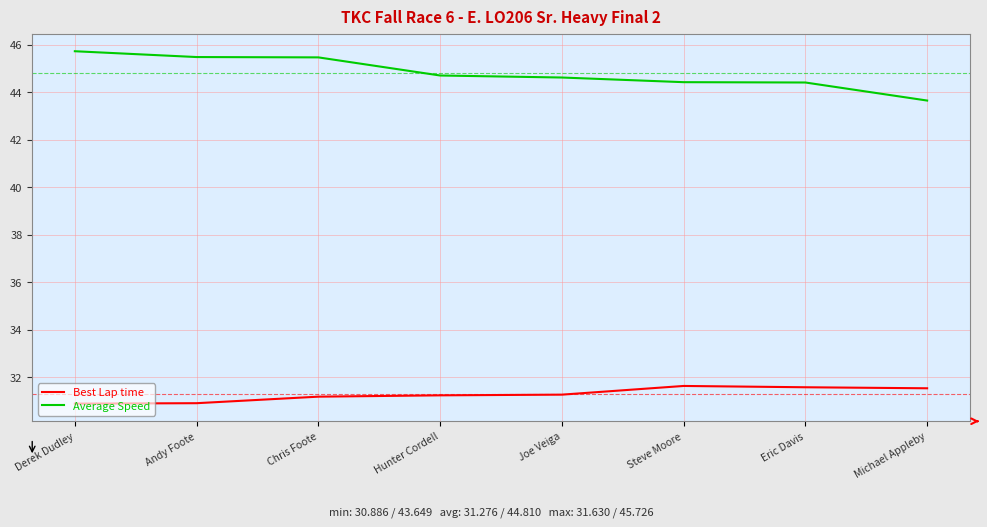

At which label does Best Lap time first exceed 31?

Chris Foote